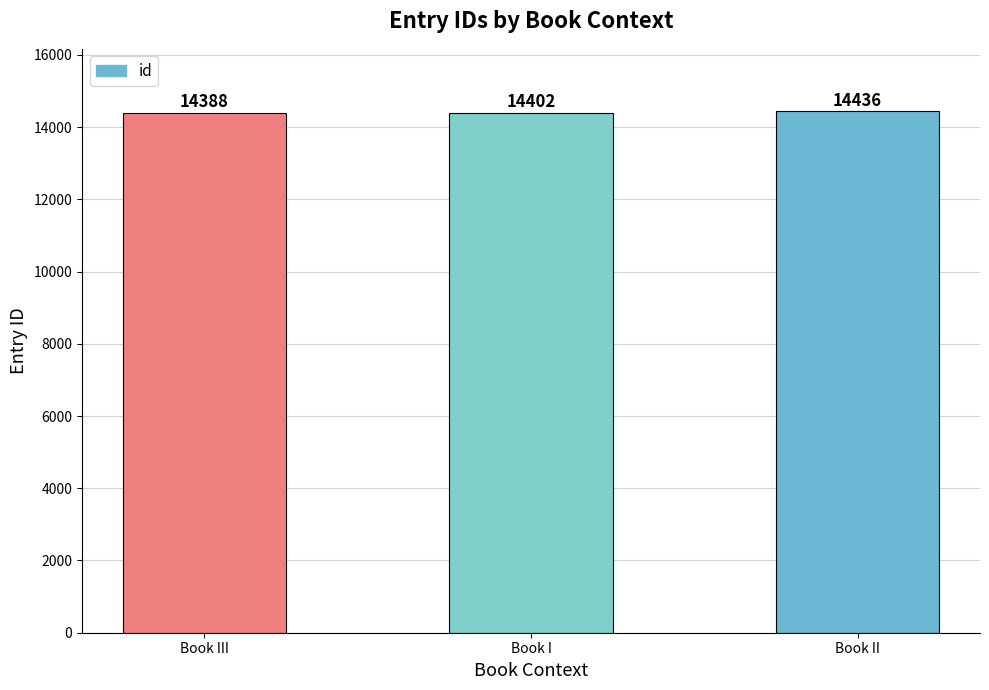

True or false: the data shows 14402 at Book I.

True